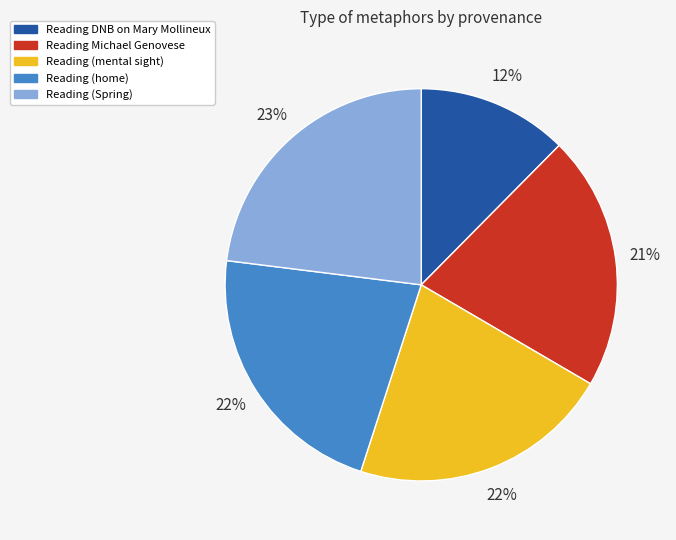

What percentage is the Reading (Spring) slice, to the nearest percent?

23%